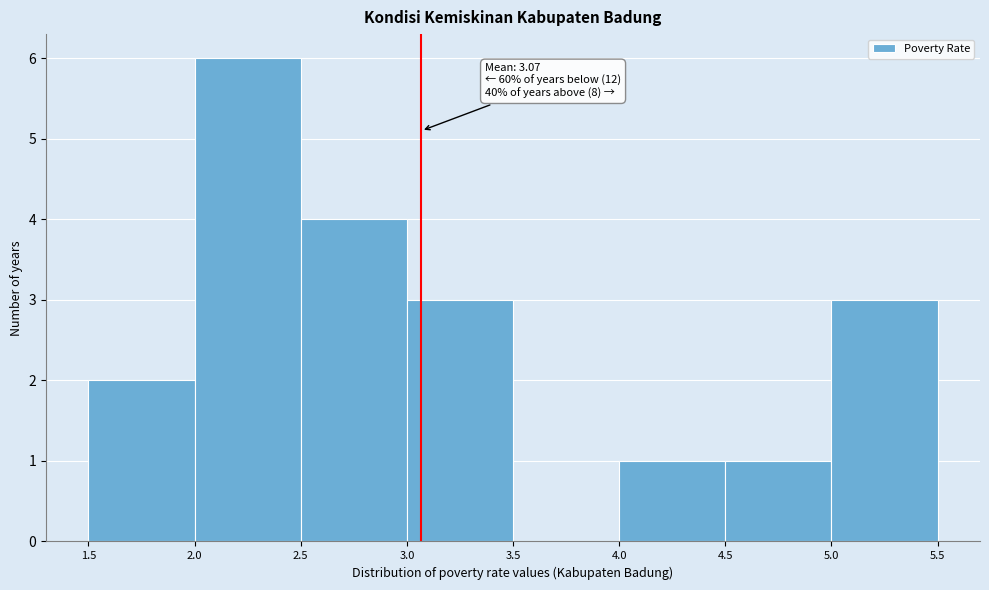

Over which range of the x-axis is the bar tallest?

2.0 to 2.5